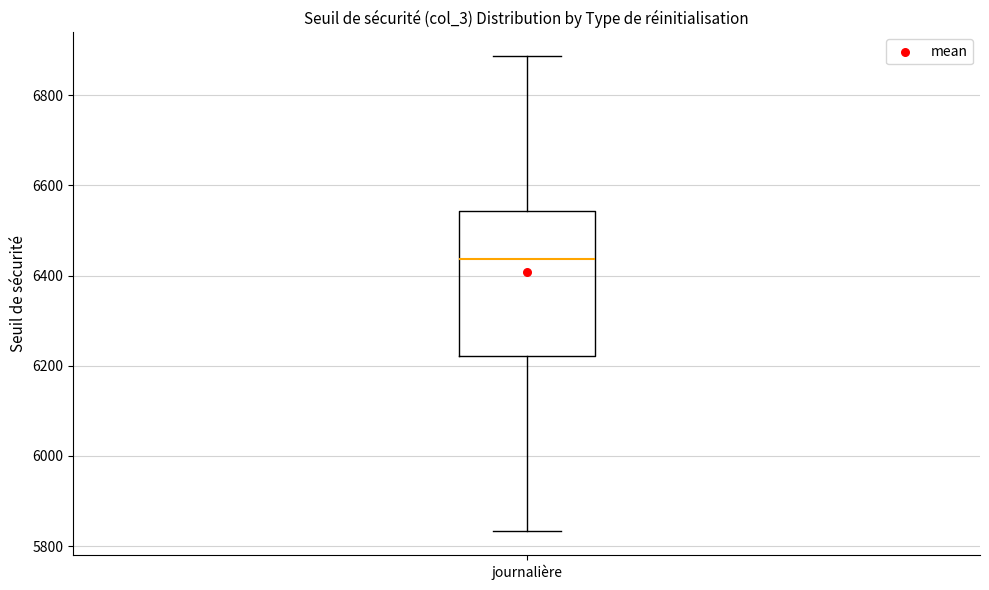

Where is the upper edge of the box for journalière on the y-axis? The values are not printed on the chart, so give them approximately, as read against the axis.

6540